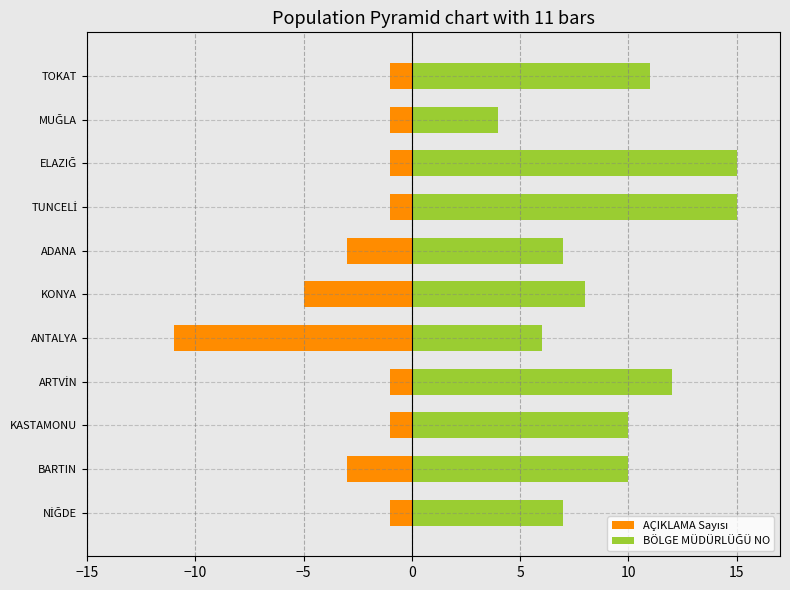

The AÇIKLAMA Sayısı series shows -1 at MUĞLA. True or false?

True